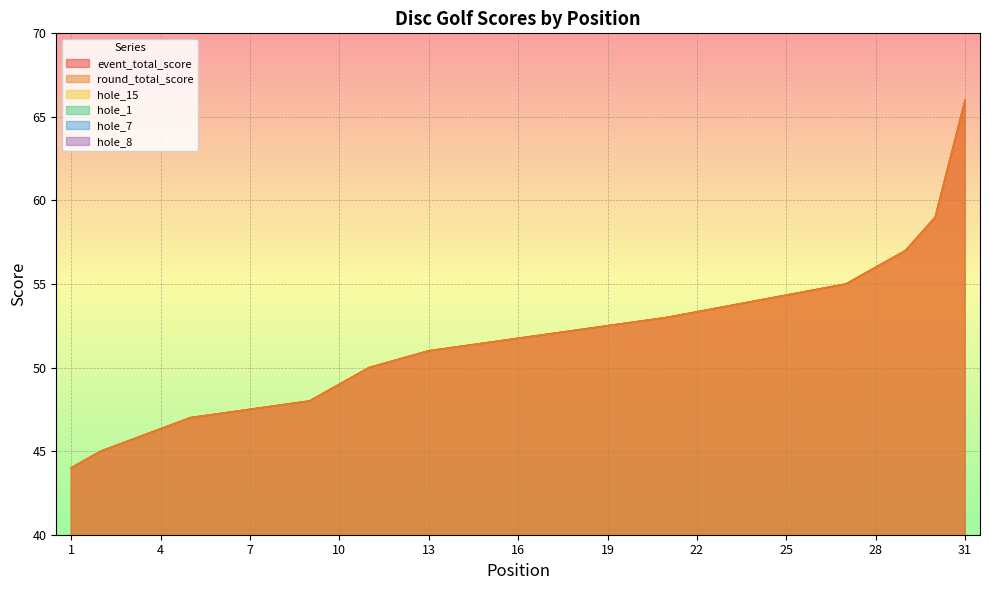

Which has a higher value, 21 or 13?

21